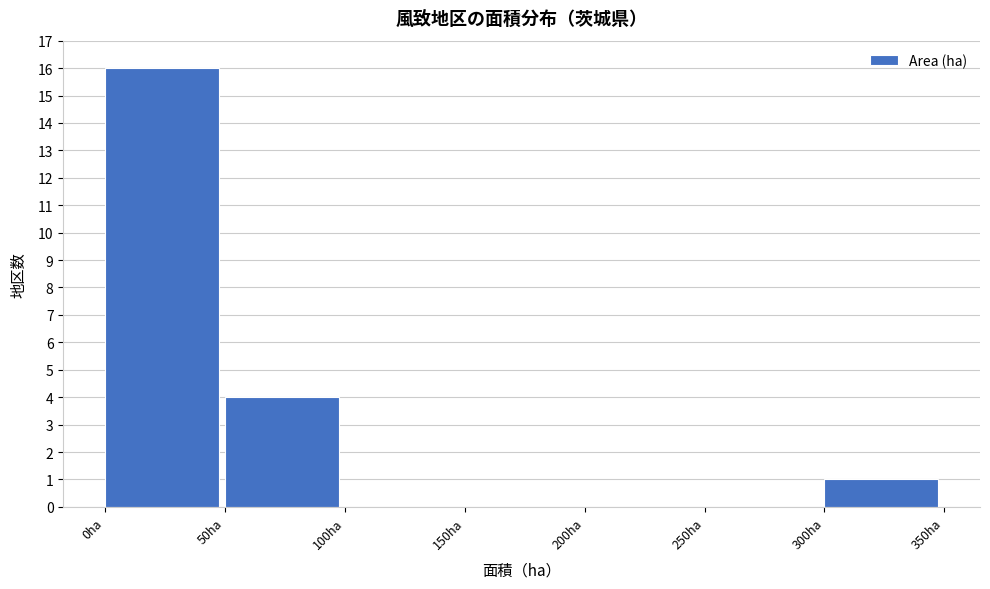

Reading left to right, list every bar in this chart as the range it spans on the x-axis followed by its height. The values are not printed on the chart, so give them approximately, as read against the axis.

0 to 50: 16
50 to 100: 4
100 to 150: 0
150 to 200: 0
200 to 250: 0
250 to 300: 0
300 to 350: 1